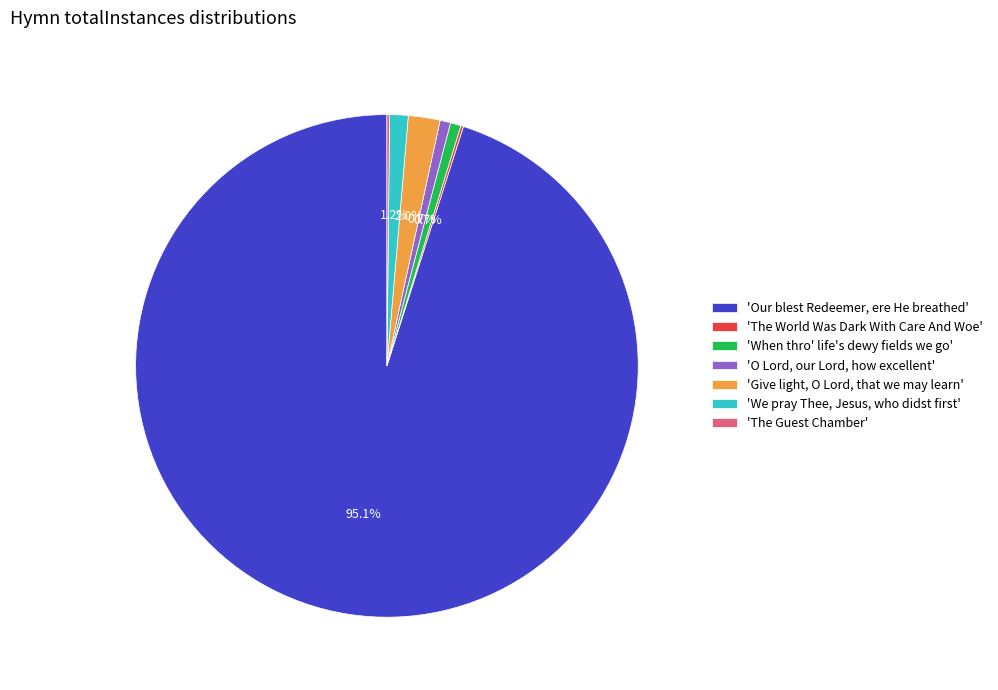

What is the largest slice in the pie chart?

'Our blest Redeemer, ere He breathed'